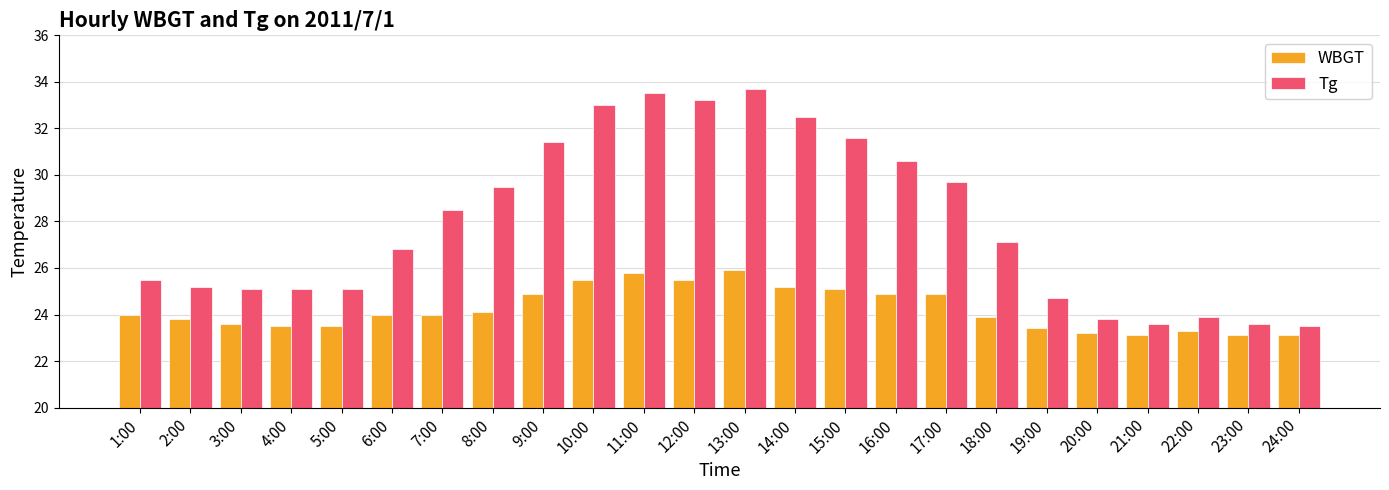

Reading right to left, extract all data points from this chart.

WBGT: 23.1	23.1	23.3	23.1	23.2	23.4	23.9	24.9	24.9	25.1	25.2	25.9	25.5	25.8	25.5	24.9	24.1	24.0	24.0	23.5	23.5	23.6	23.8	24.0
Tg: 23.5	23.6	23.9	23.6	23.8	24.7	27.1	29.7	30.6	31.6	32.5	33.7	33.2	33.5	33.0	31.4	29.5	28.5	26.8	25.1	25.1	25.1	25.2	25.5